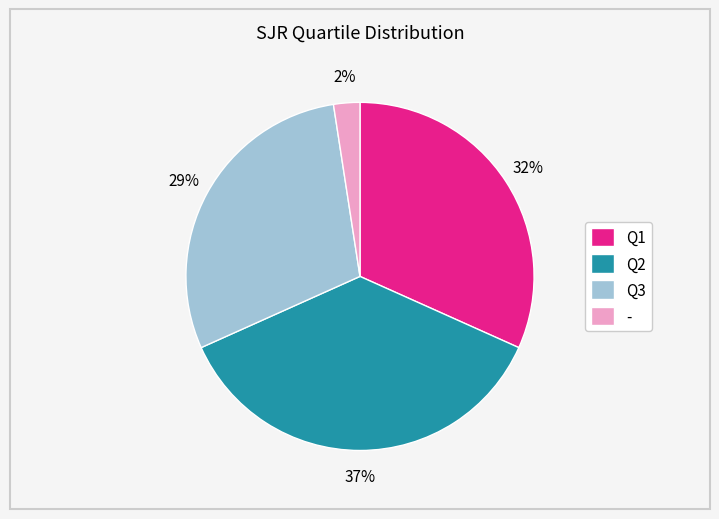

Which has a higher value, Q3 or Q1?

Q1